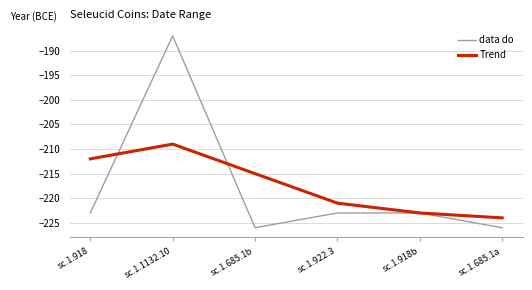

Reading right to left, list all the values displayed in this chart.

data do: -226	-223	-223	-226	-187	-223
Trend: -224	-223	-221	-215	-209	-212